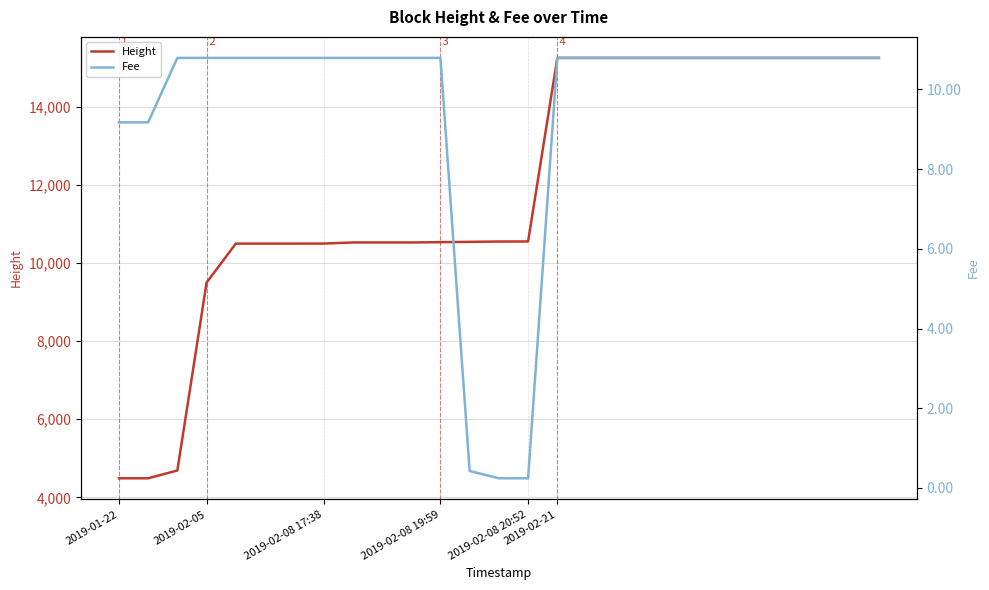

True or false: Fee and Height cross at least once.

False